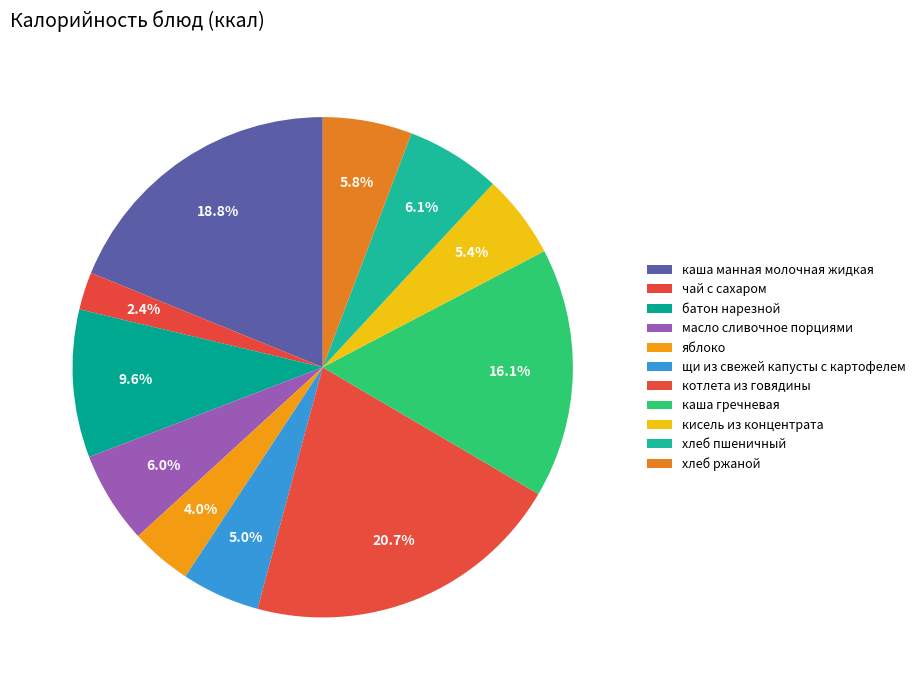

Which slice is the largest?

котлета из говядины